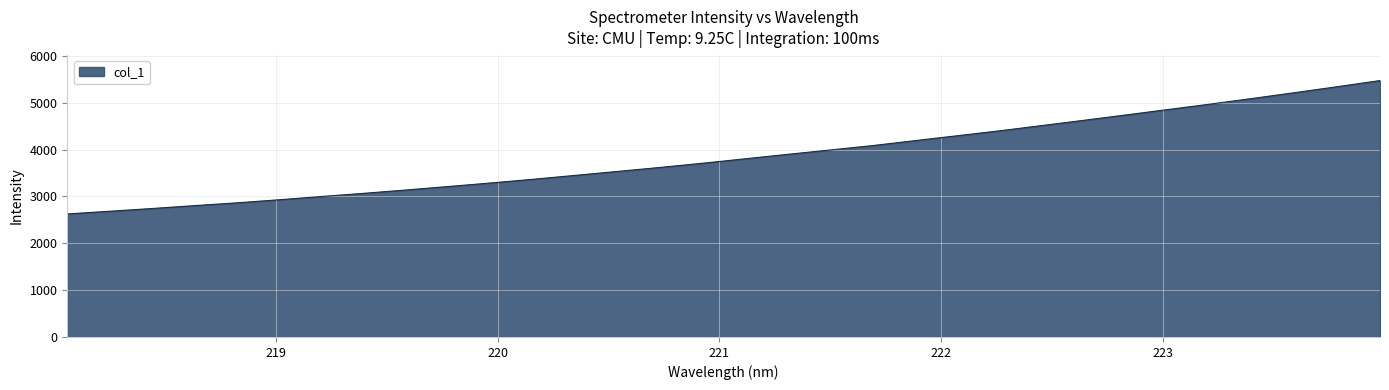

True or false: the data has more than 2 interior local peaks.

False